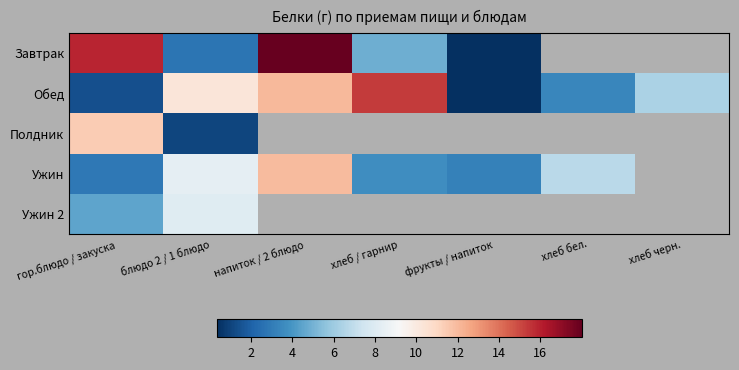

The value of Завтрак at блюдо 2 / 1 блюдо is 0.9. True or false?

False